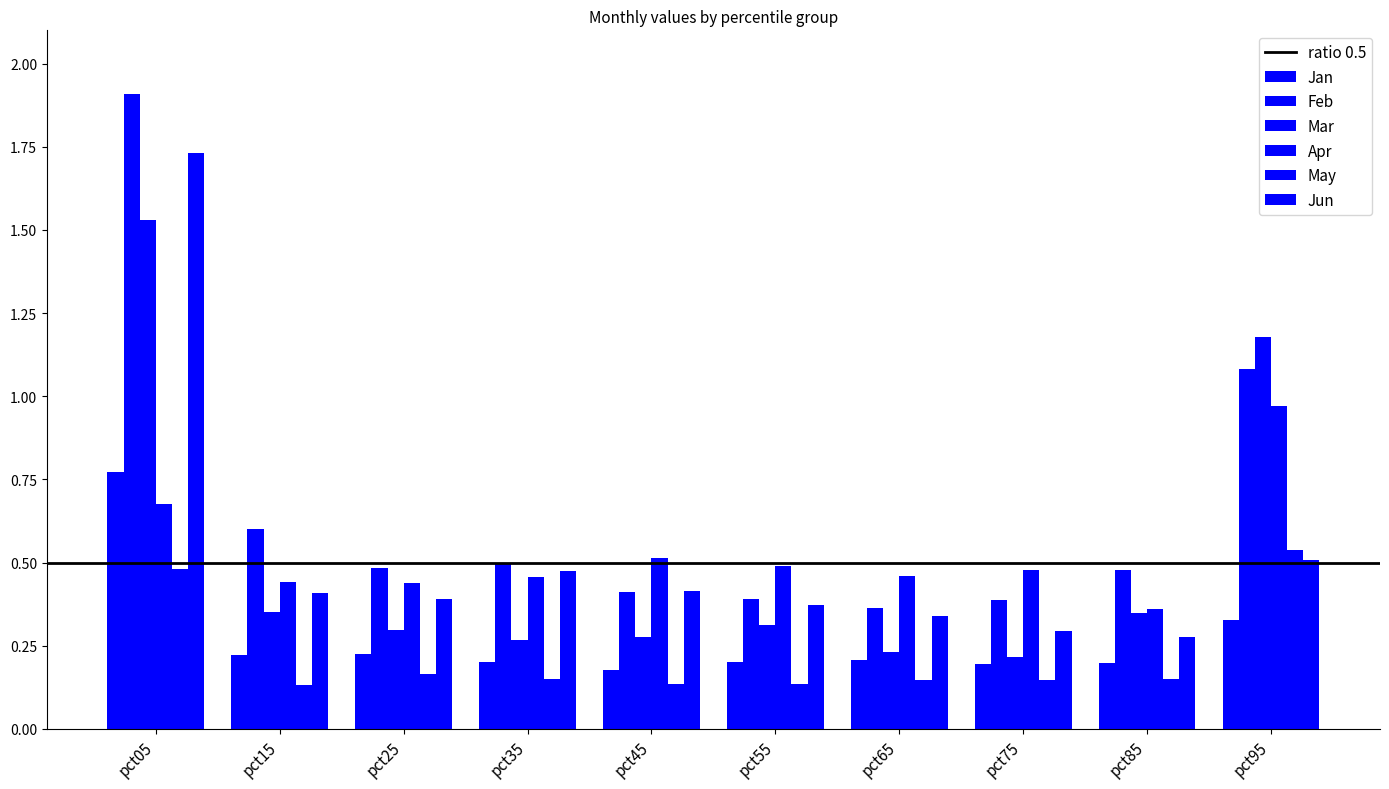

What is the sum of all Jan values?

2.7